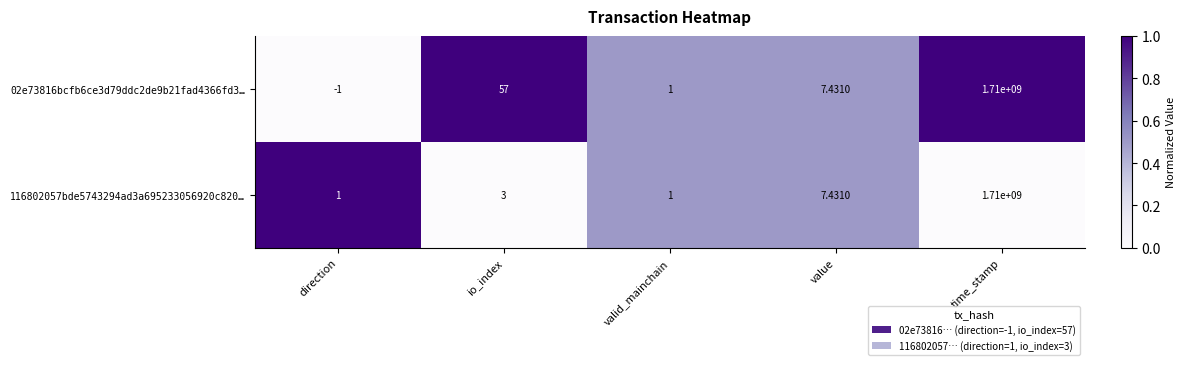

Is the value of 02e73816bcfb6ce3d79ddc2de9b21fad4366fd3… at direction greater than the value of 116802057bde5743294ad3a695233056920c820… at io_index?

No